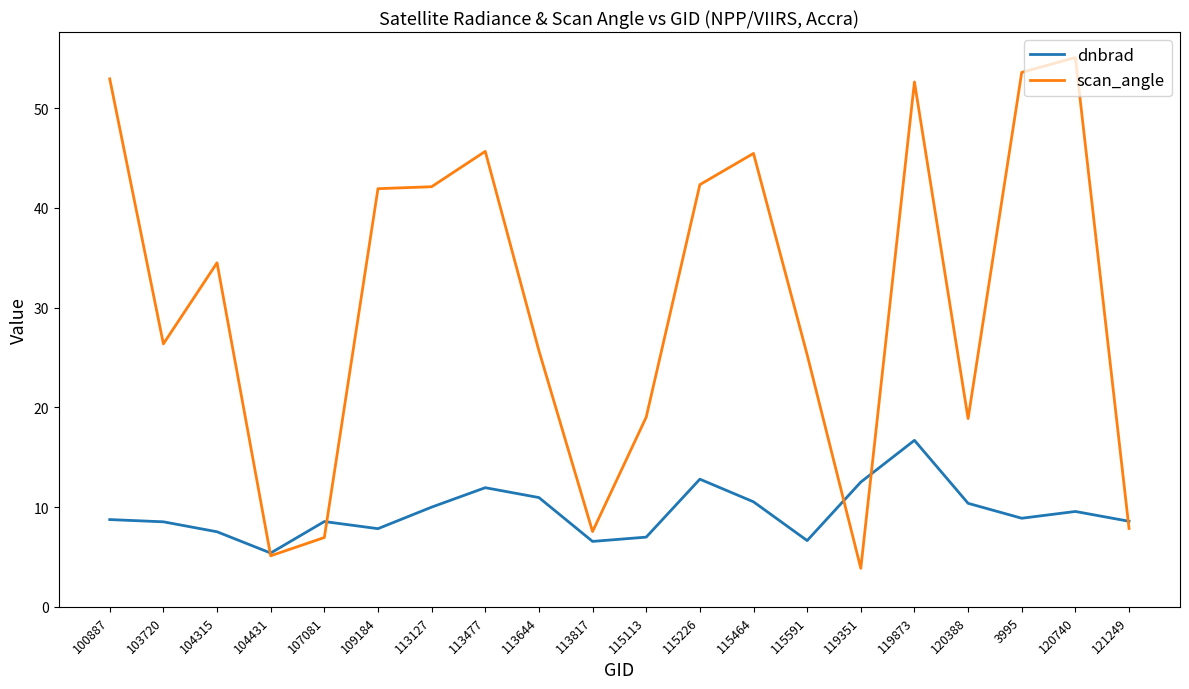

Is it true that dnbrad equals 6.6 at 115591?

True